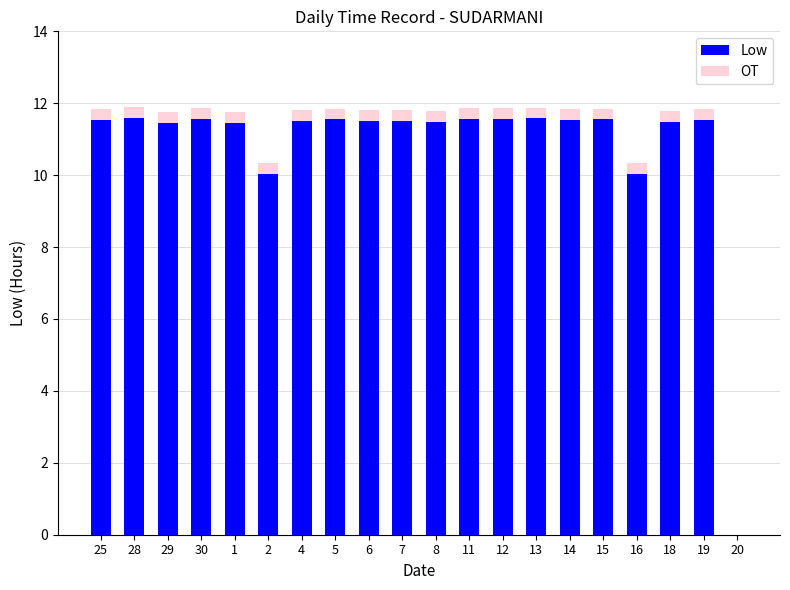

The value of Low at 29 is 11.4. True or false?

True